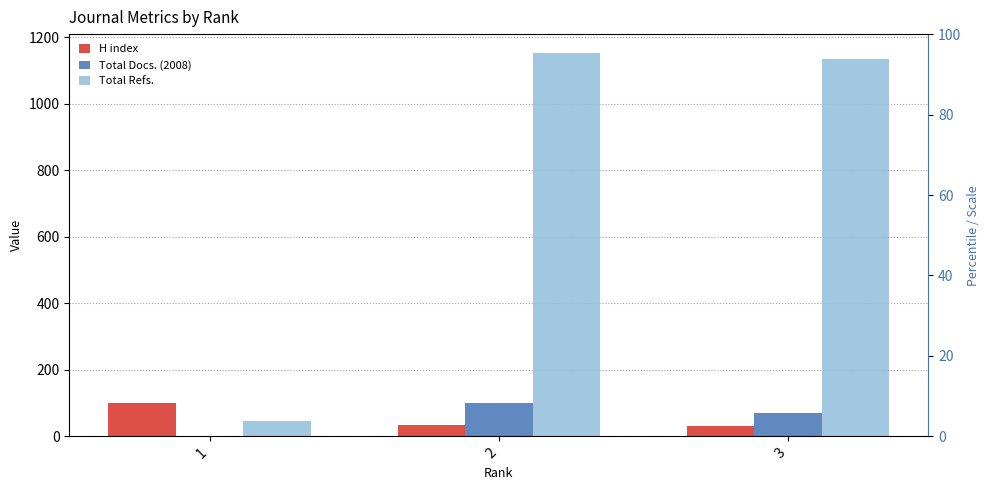

What is the smallest value displayed?

2